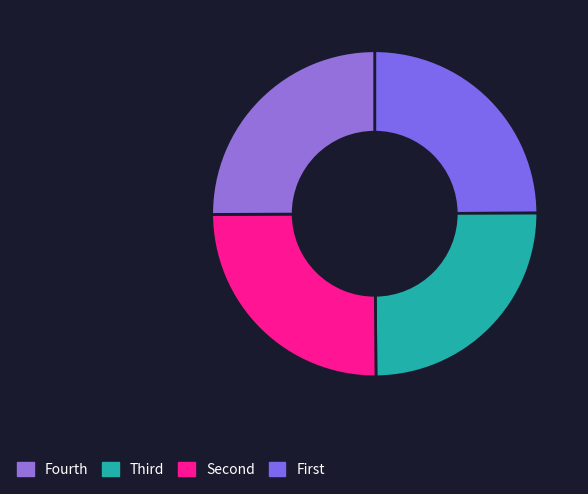

Does any single category account for the majority?

No